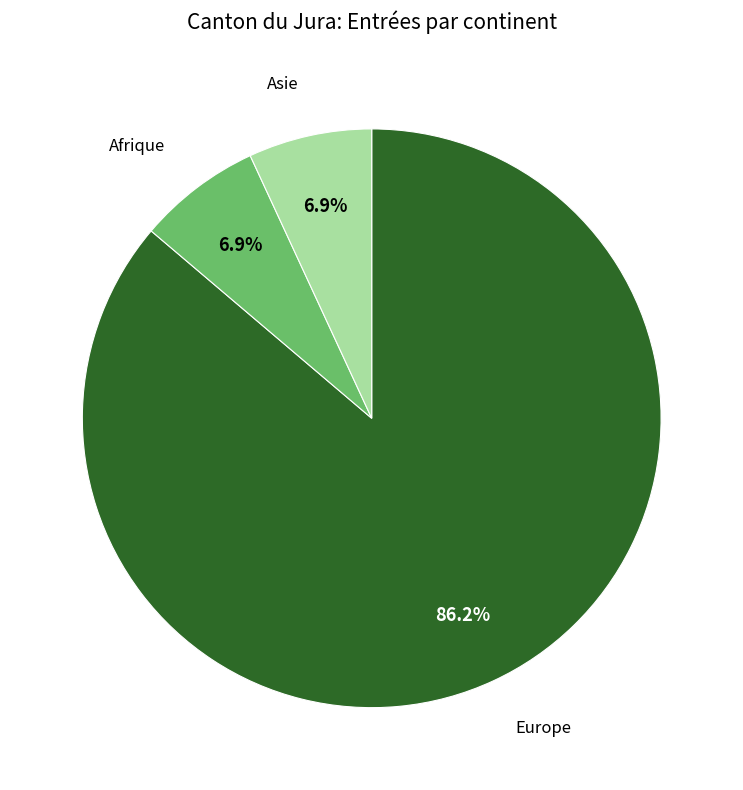

Does Europe represent more than half of the total?

Yes